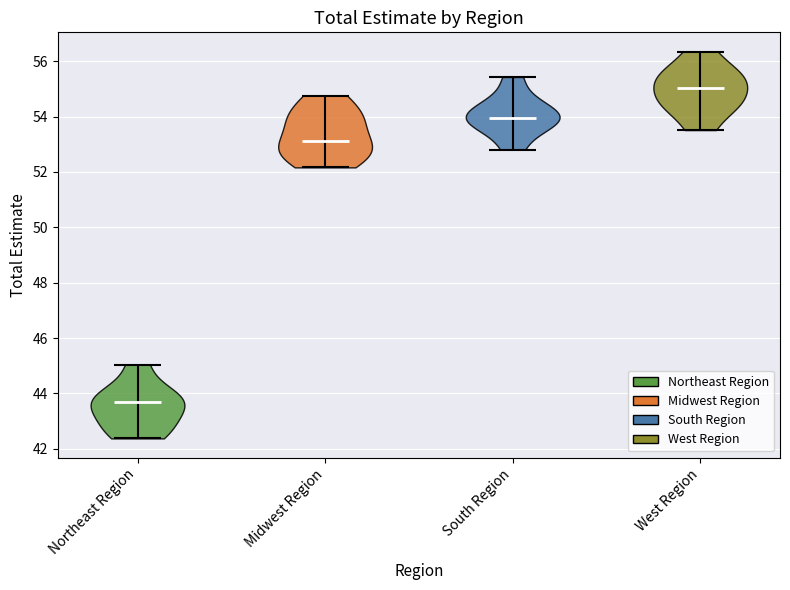

Which violin has the lowest median line?

Northeast Region